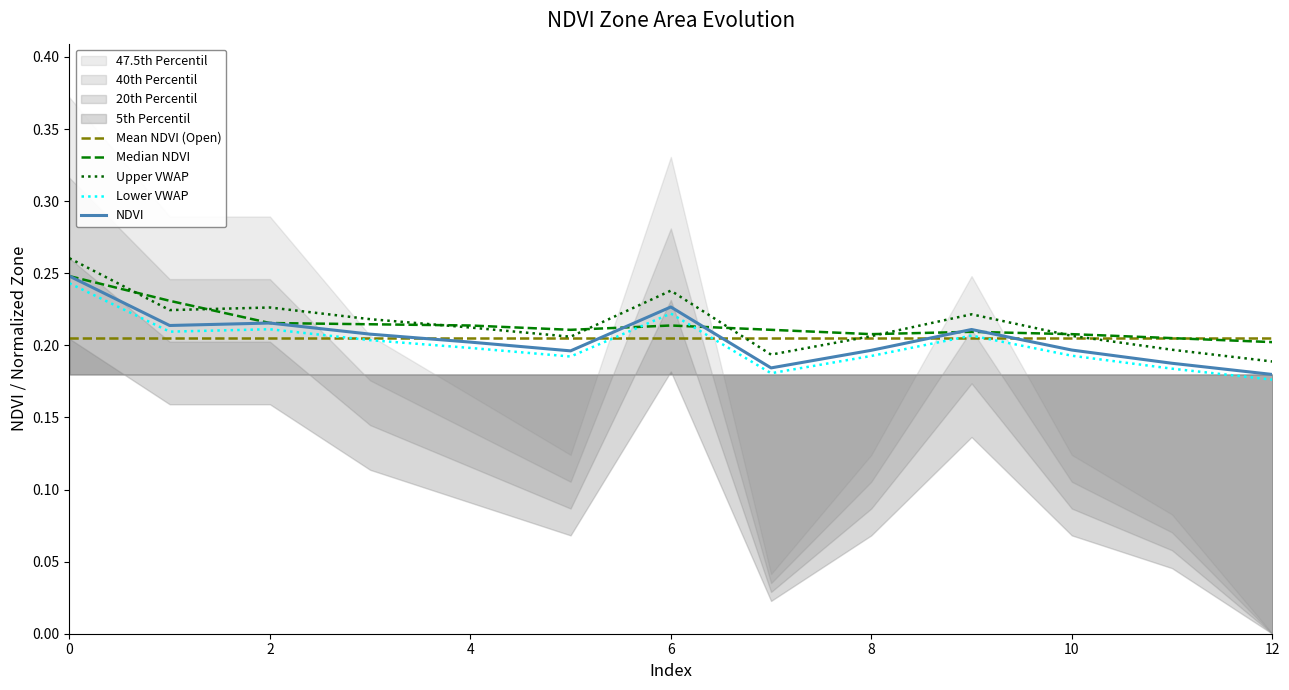

Reading left to right, list all the values displayed in this chart.

0=0.3	1=0.2	2=0.2	3=0.2	4=0.2	5=0.2	6=0.2	7=0.2	8=0.2	9=0.2	10=0.2	11=0.2	12=0.2